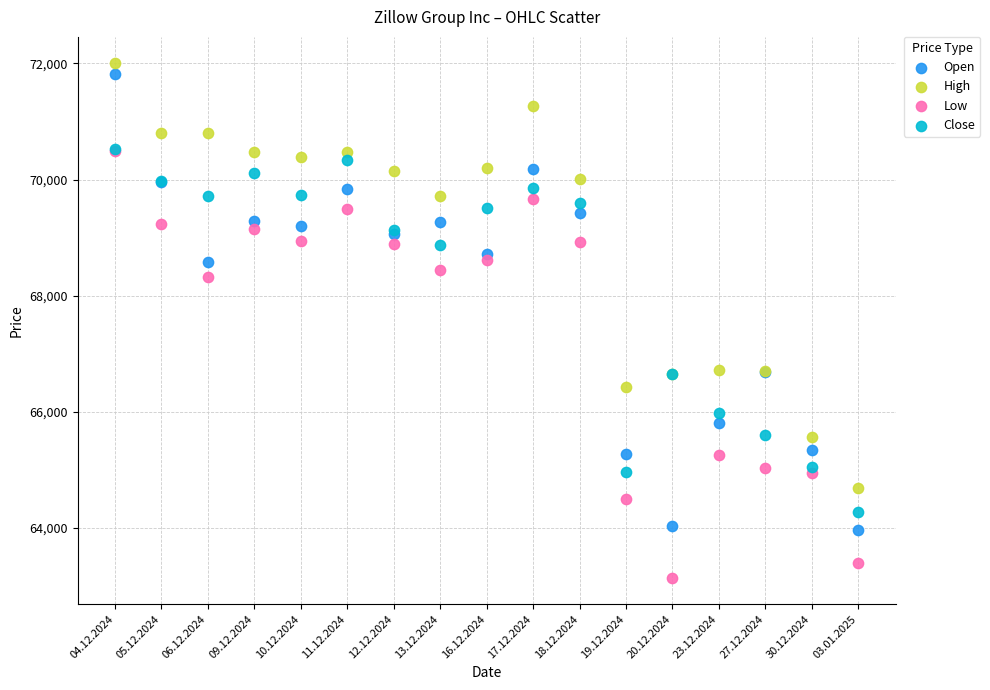

What are all the series names shown in the legend?

Open, High, Low, Close